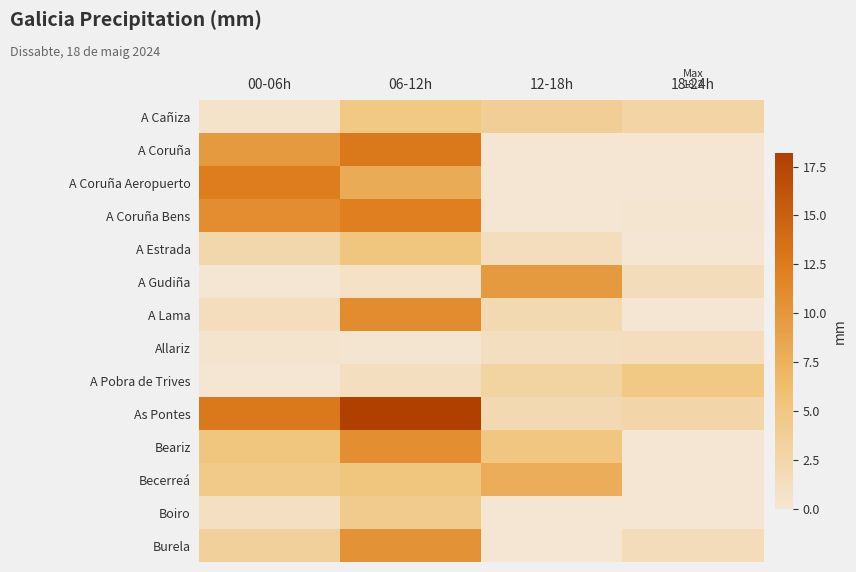

At 18-24h, list the series in order from smallest to largest.

A Coruña, A Coruña Aeropuerto, A Estrada, A Lama, Beariz, Becerreá, Boiro, A Coruña Bens, Allariz, A Gudiña, Burela, As Pontes, A Cañiza, A Pobra de Trives